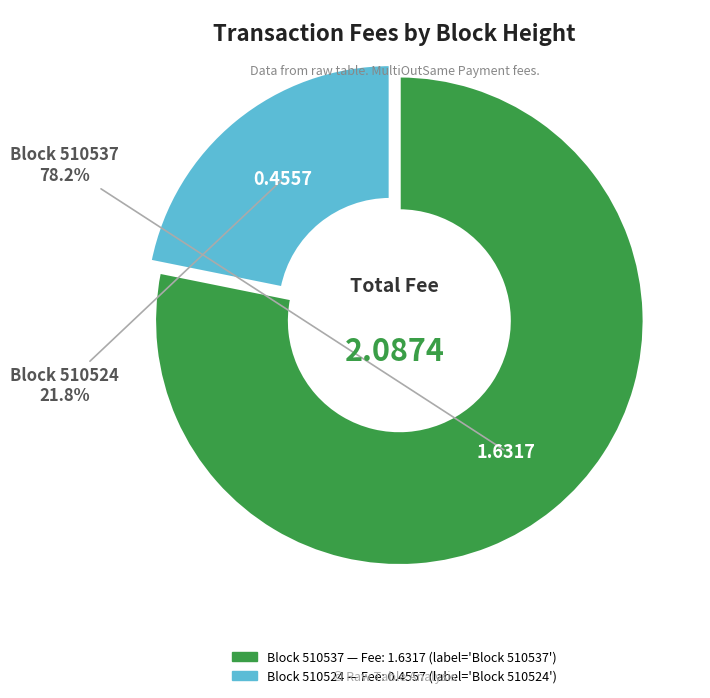

Is there any slice that represents more than half of the pie?

Yes